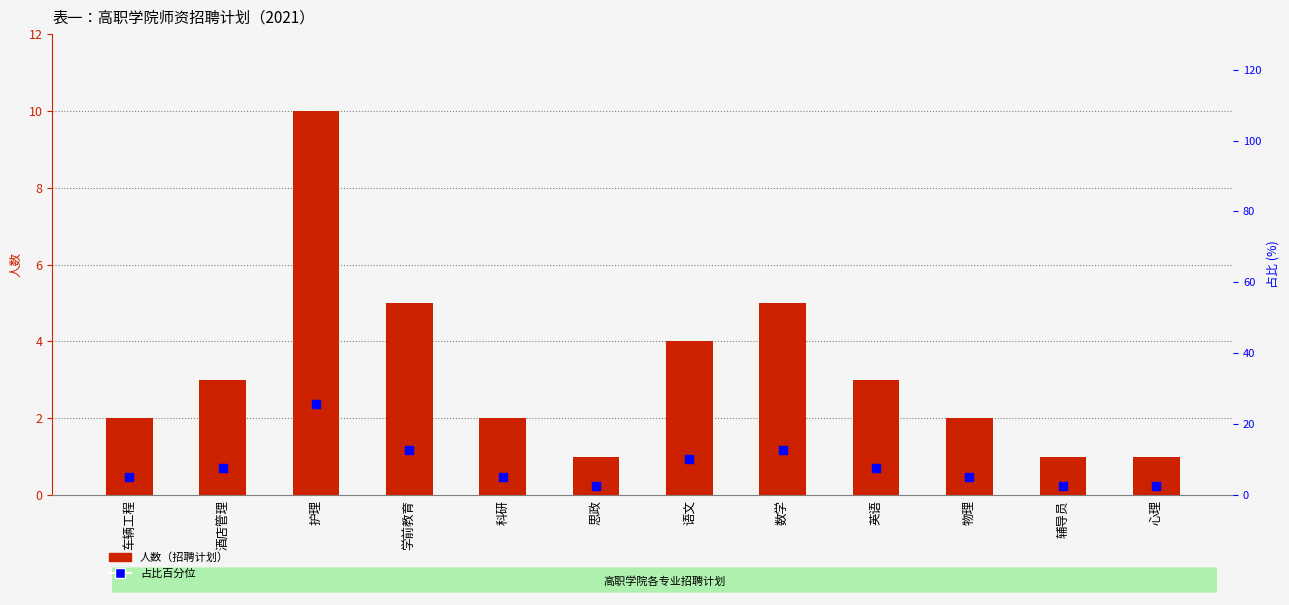

Which series has the largest Y range (max minus min)?

占比百分位